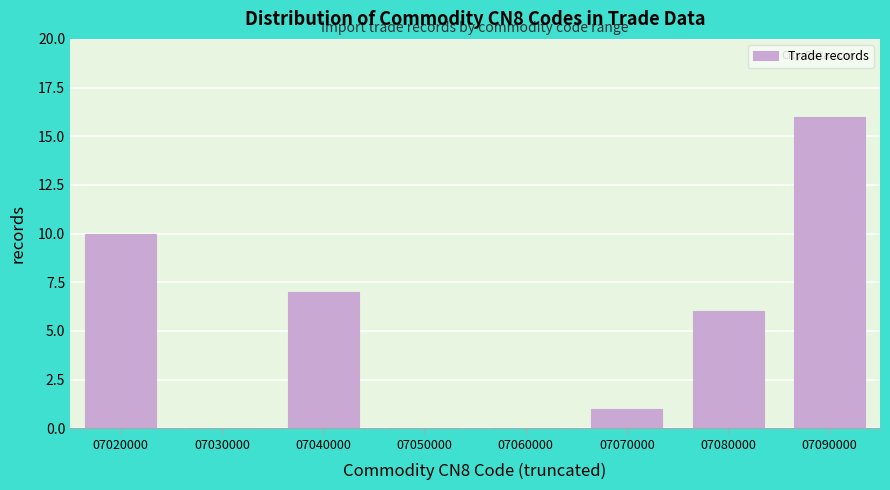

Reading left to right, transcribe all the data shown in this chart.

07020000=10	07030000=0	07040000=7	07050000=0	07060000=0	07070000=1	07080000=6	07090000=16